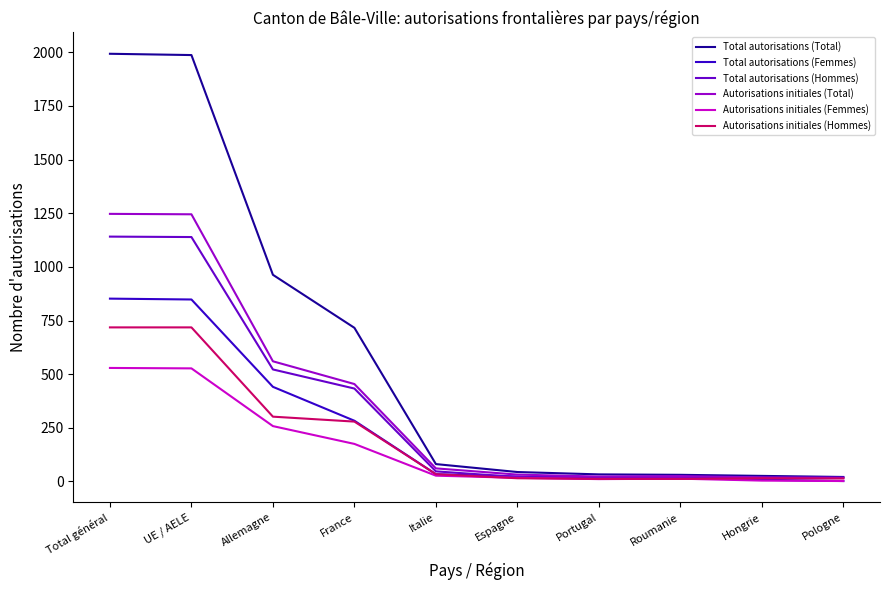

Which series has the largest range (max minus min)?

Total autorisations (Total)